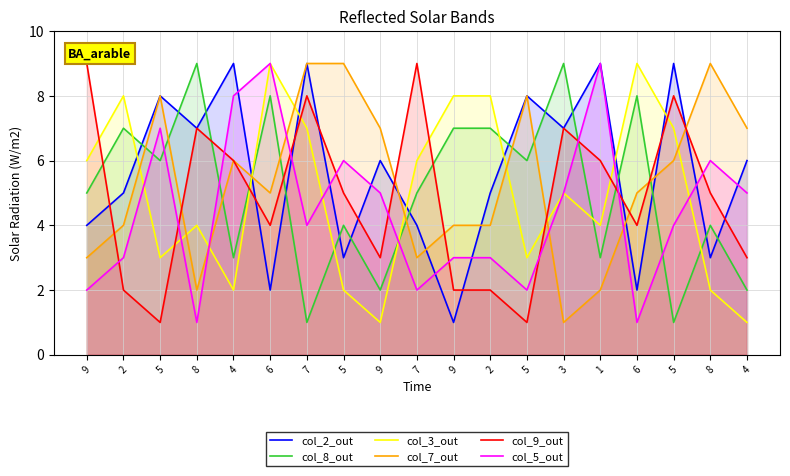

What is the total value across all series at 3?

34